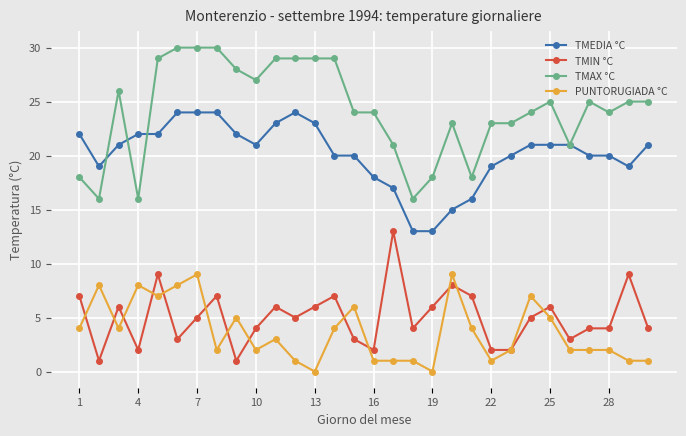

What is the value of the TMAX °C point at the 10th from the left?

27